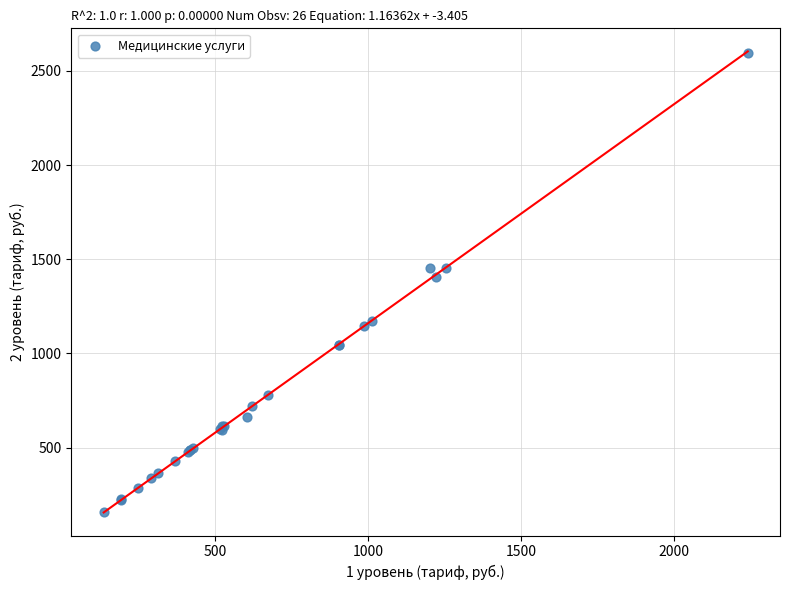

What Y value in the scatter plot is closest to 1376?

1406.1